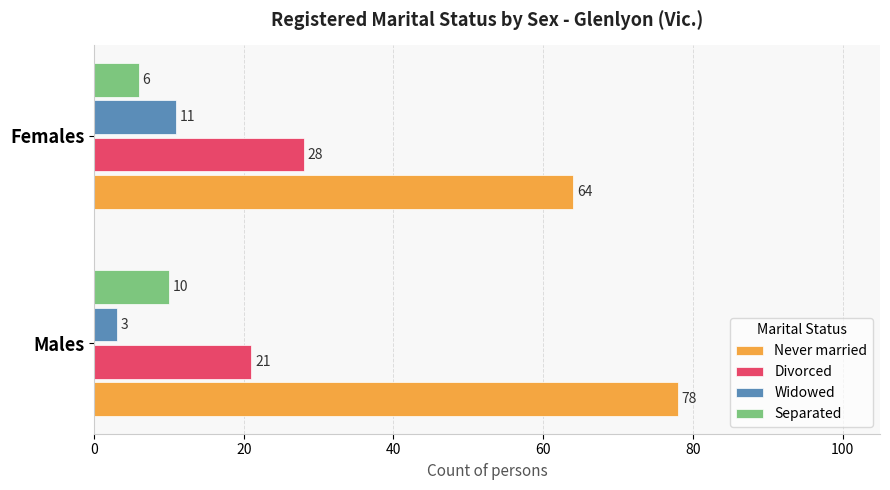

Is the value of Never married at Males greater than the value of Divorced at Males?

Yes